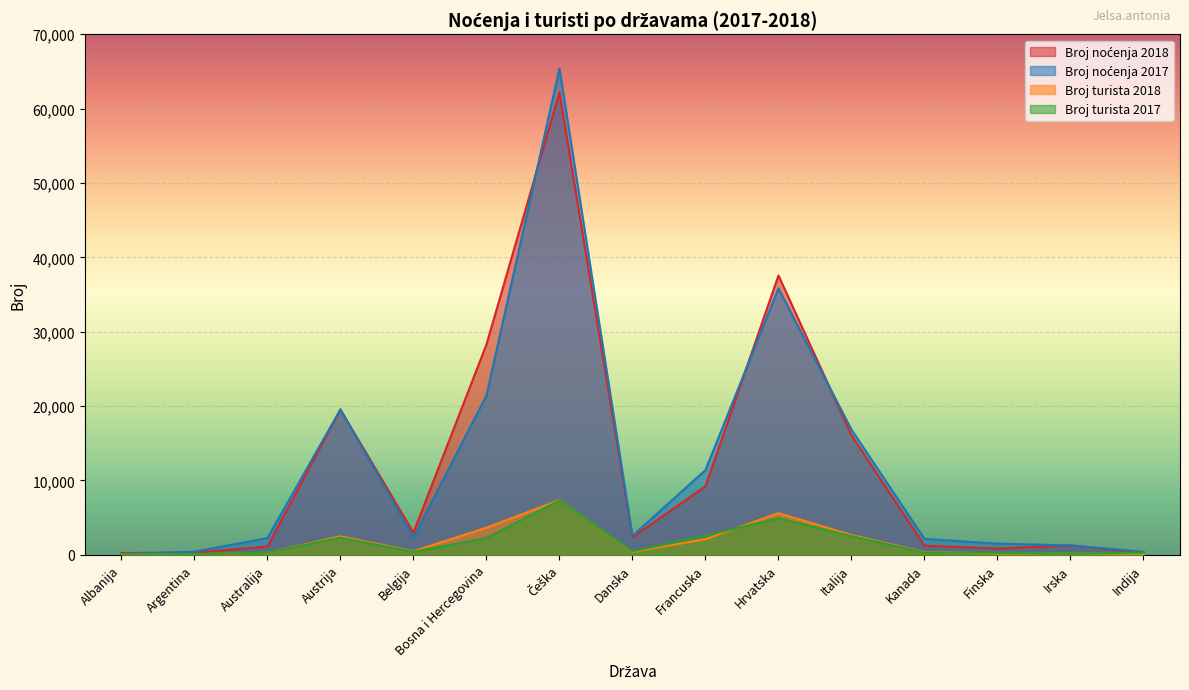

Which series has the largest range (max minus min)?

Broj noćenja 2017